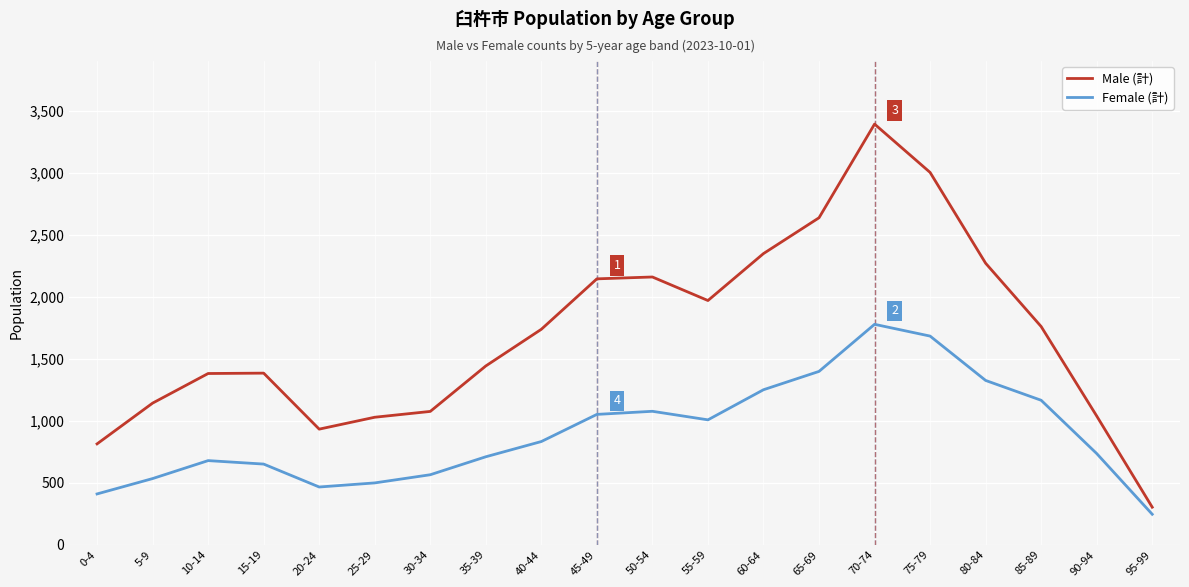

Count the number of data series in this chart.

2